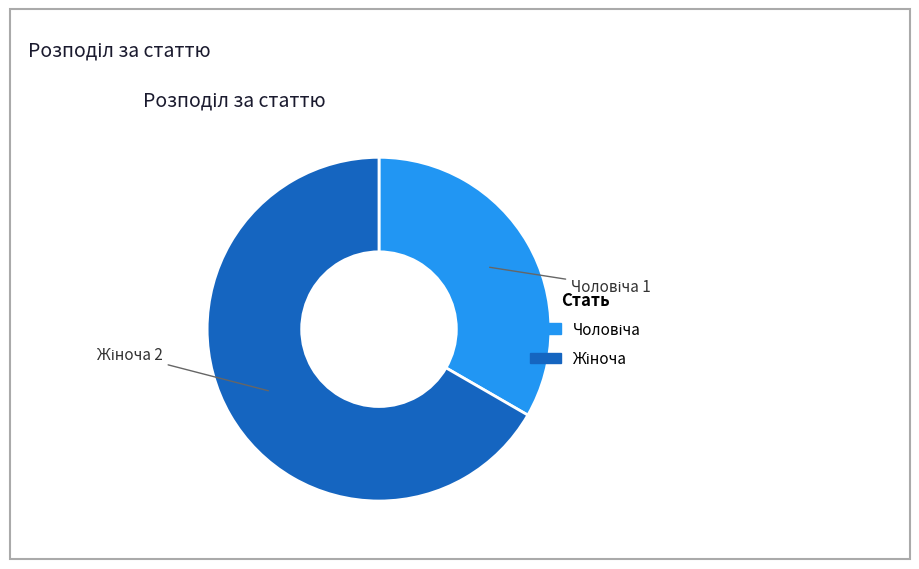

Does any single category account for the majority?

Yes